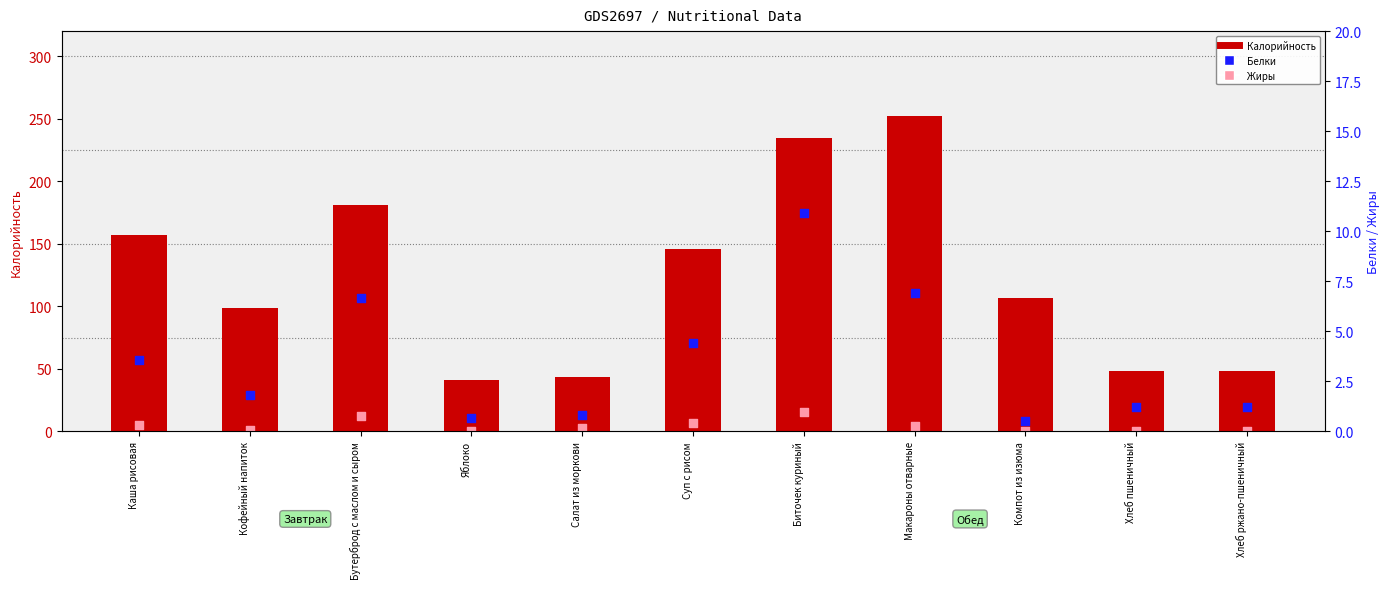

At how many categories does at least one series exceed 221?

2